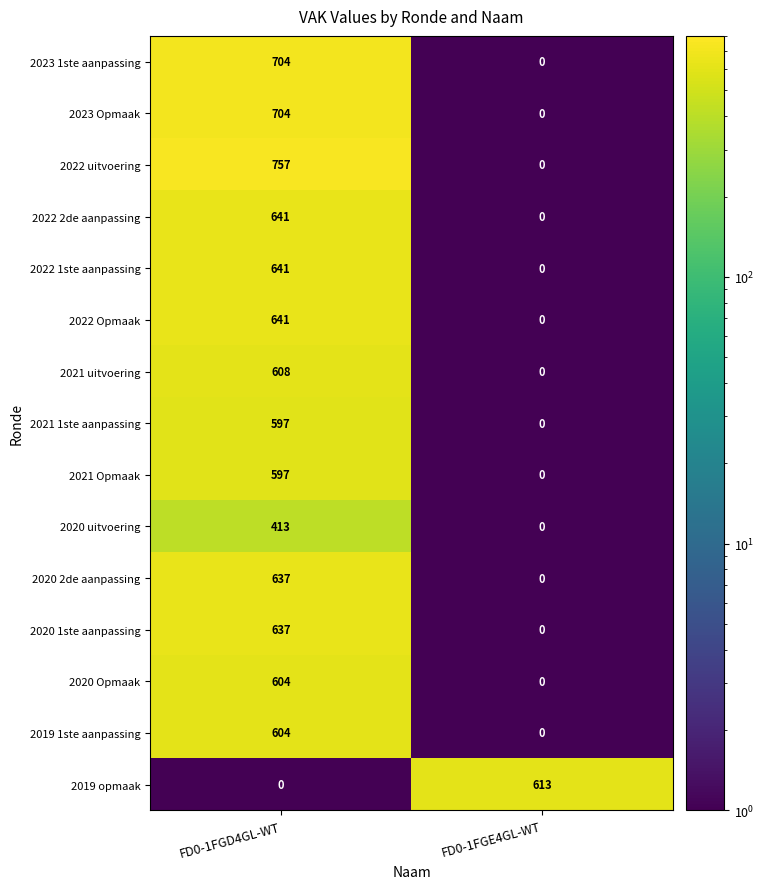

What is the total value across all series at FD0-1FGE4GL-WT?

613